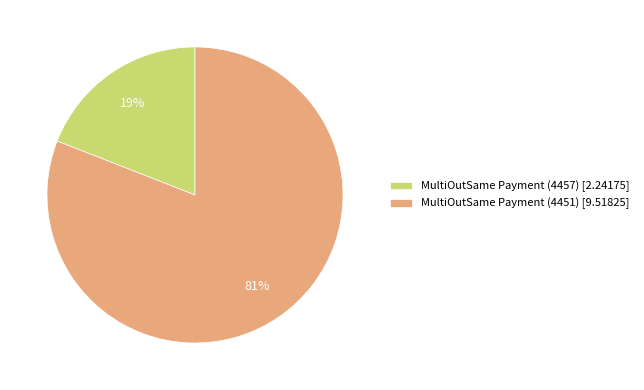

What percentage is the MultiOutSame Payment (4457) slice, to the nearest percent?

19%